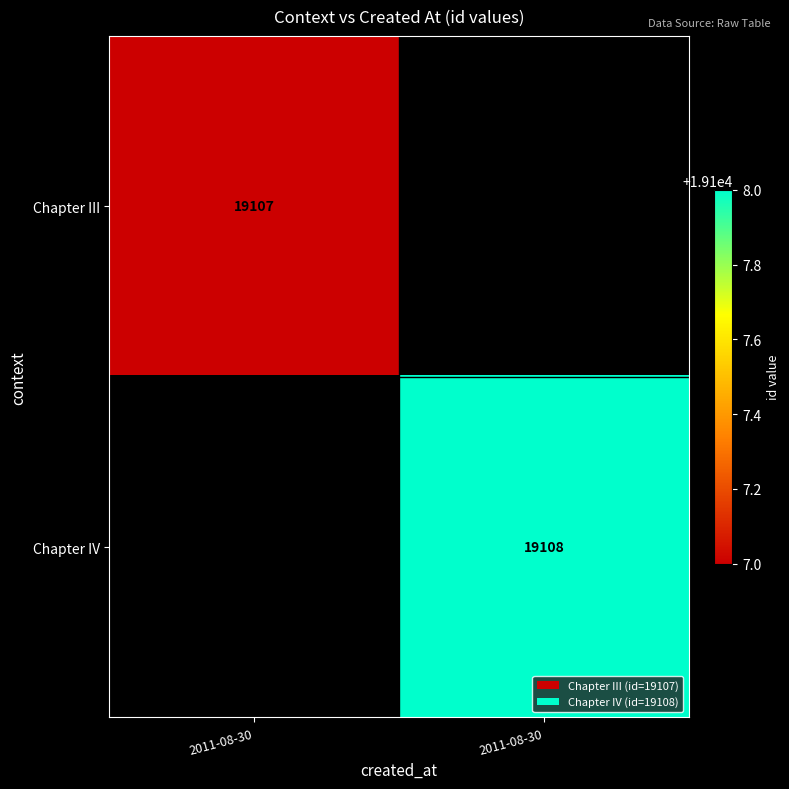

What is the maximum value shown in the chart?

19108.0